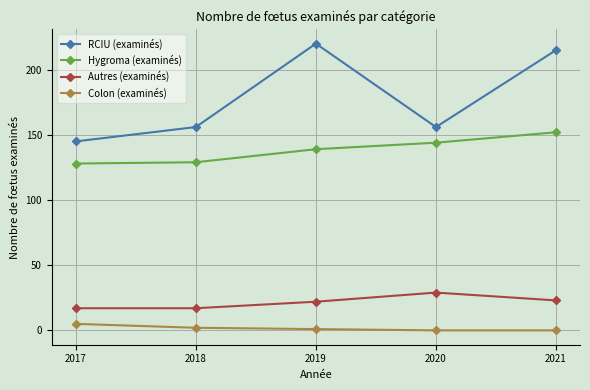

What is the value of the RCIU (examinés) point at the 3rd from the left?

220